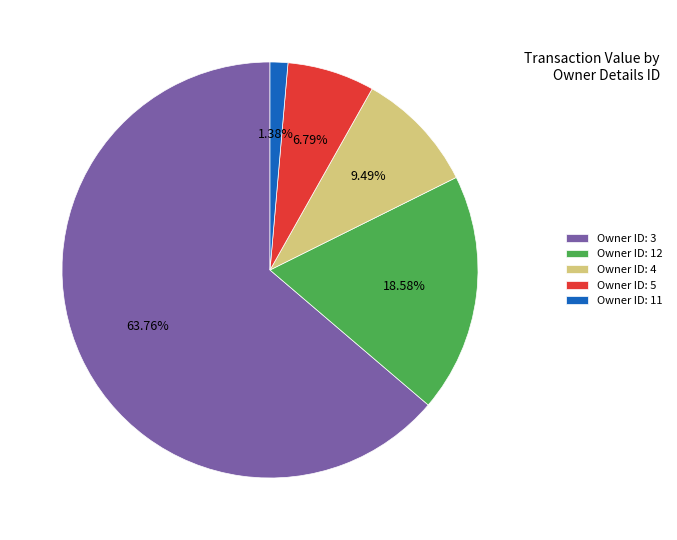

Rank the categories by value from lowest to highest.

Owner ID: 11, Owner ID: 5, Owner ID: 4, Owner ID: 12, Owner ID: 3